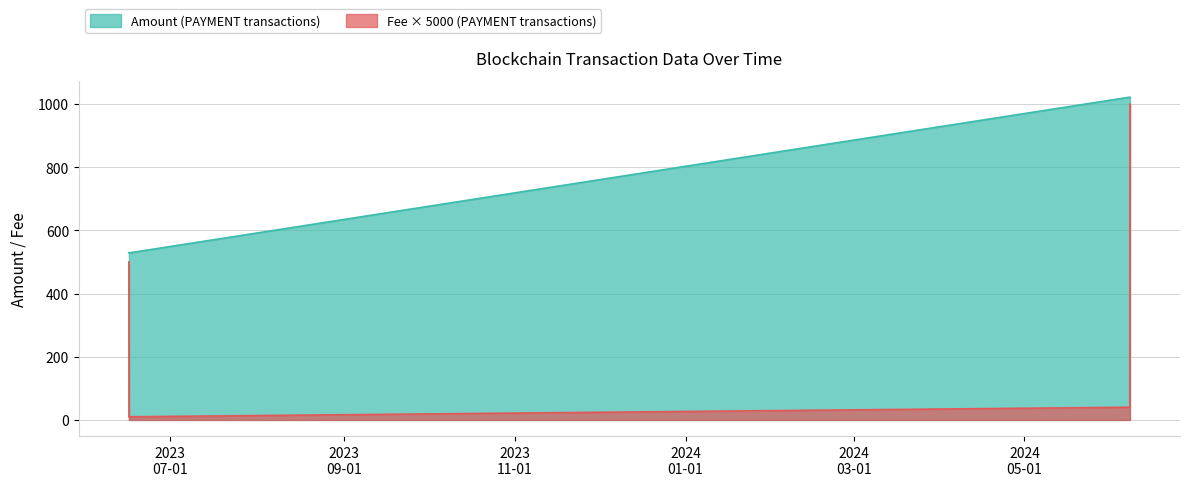

True or false: Fee and Amount intersect in this chart.

False